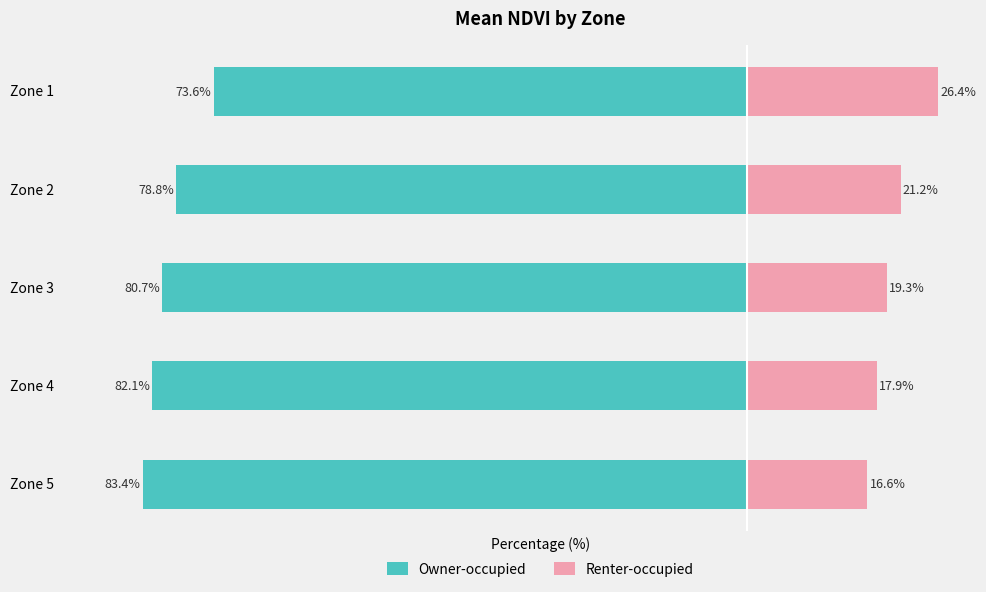

What is the spread (max minus min) of values at Zone 3?

100.0